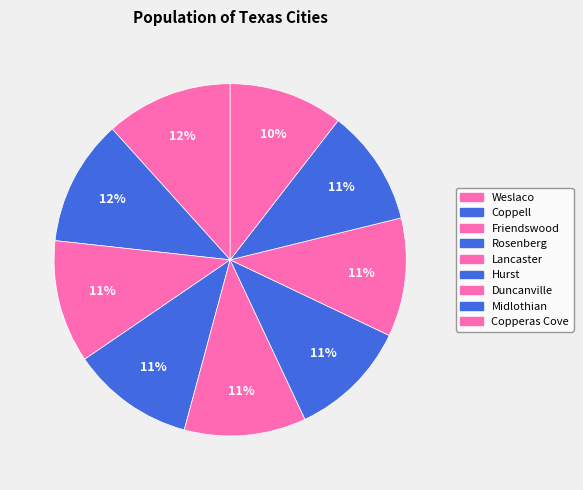

Which slice is the largest?

Weslaco